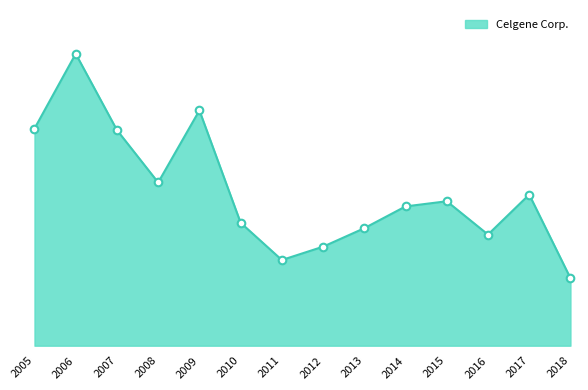

Approximately how many times larger is the value at 2015 compared to 2011?

1.7